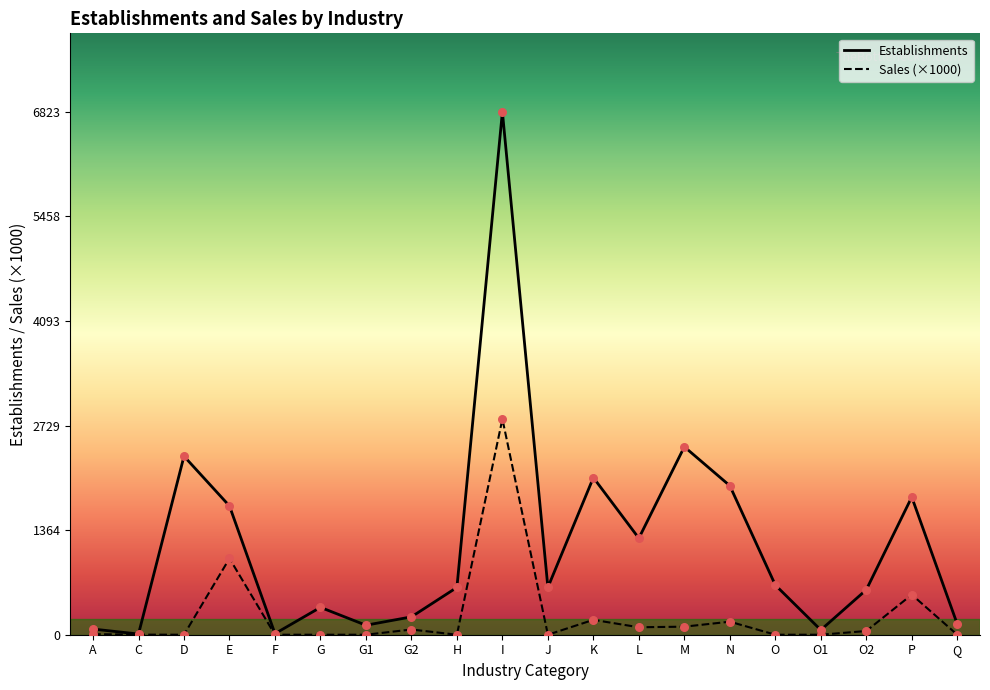

At which category is the sum across all series the highest?

I